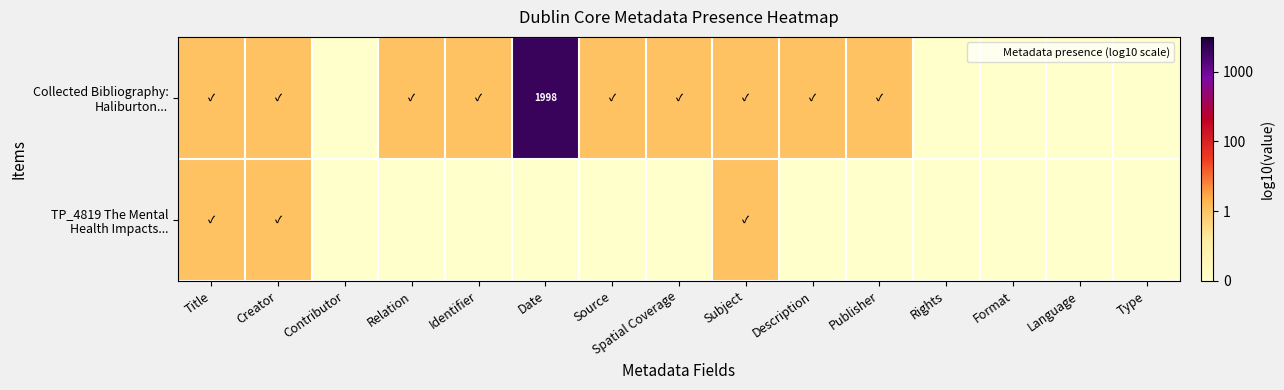

Count the number of categories in the chart.

15